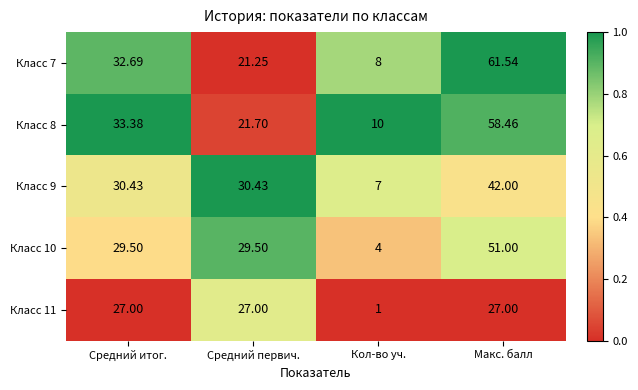

Where is Класс 7 nearest to the value 34?

Средний итог.